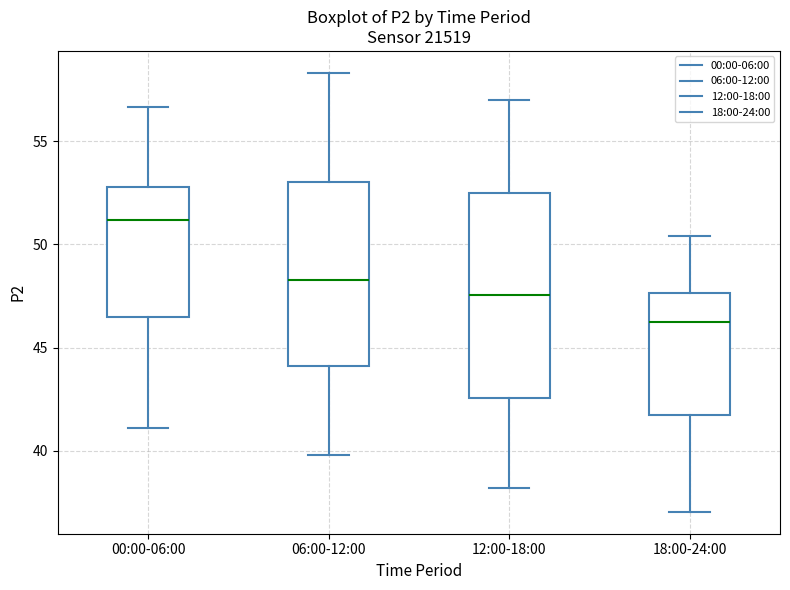

Which box's median line is the highest?

00:00-06:00